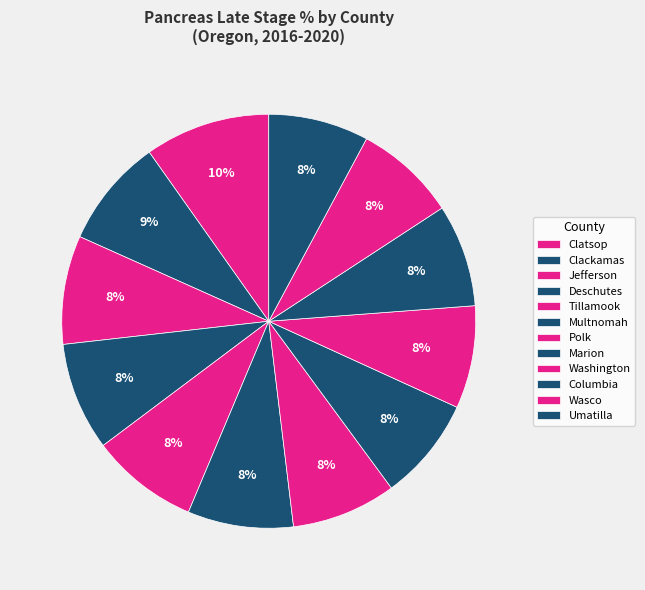

How many slices are in this pie chart?

12